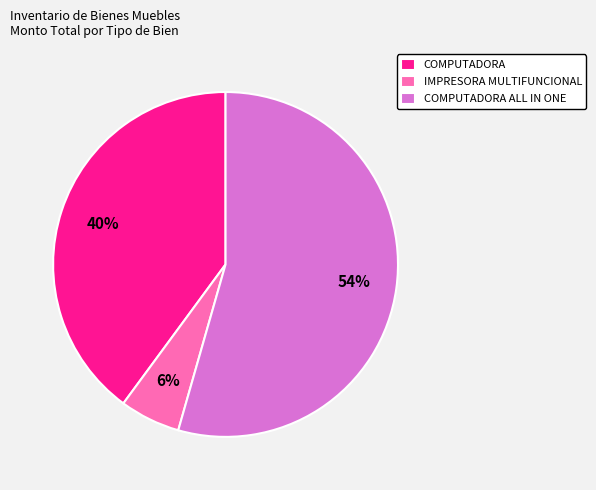

Rank the categories by value from highest to lowest.

COMPUTADORA ALL IN ONE, COMPUTADORA, IMPRESORA MULTIFUNCIONAL